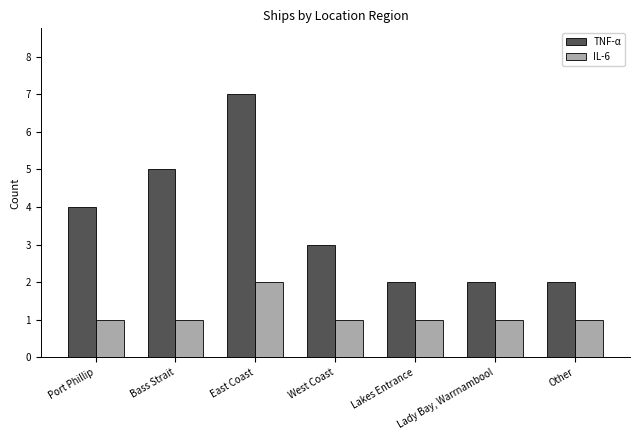

Reading left to right, transcribe all the data shown in this chart.

TNF-α: Port Phillip=4	Bass Strait=5	East Coast=7	West Coast=3	Lakes Entrance=2	Lady Bay, Warrnambool=2	Other=2
IL-6: Port Phillip=1	Bass Strait=1	East Coast=2	West Coast=1	Lakes Entrance=1	Lady Bay, Warrnambool=1	Other=1